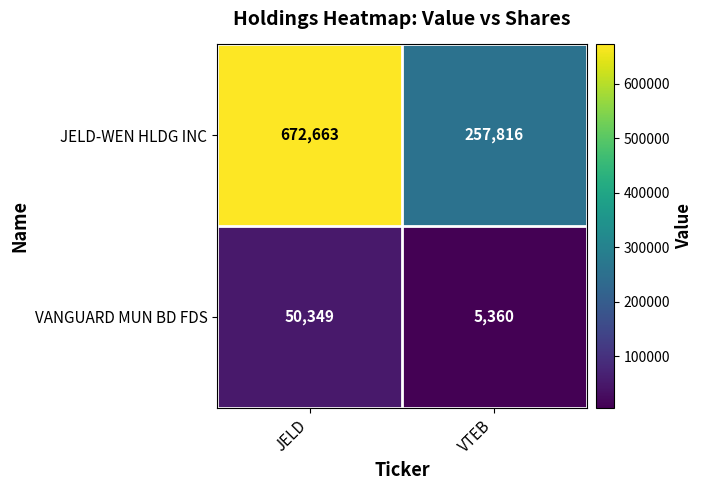

Read the JELD-WEN HLDG INC value at VTEB.

257816